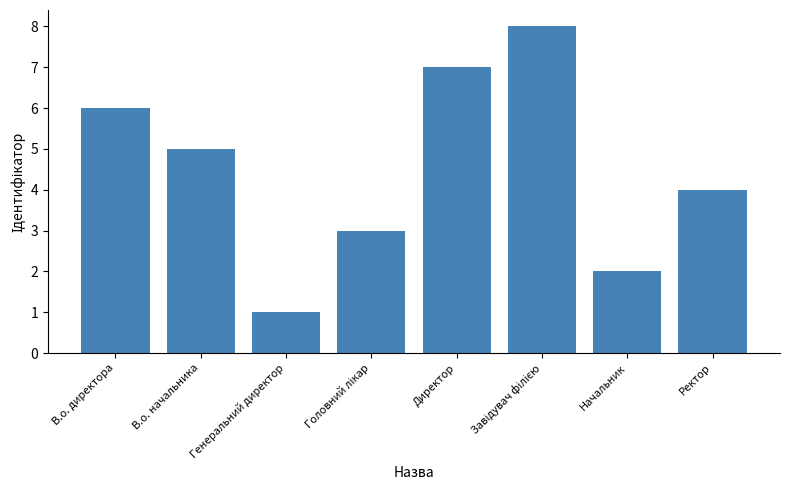

What is the approximate value at В.о. начальника?

5